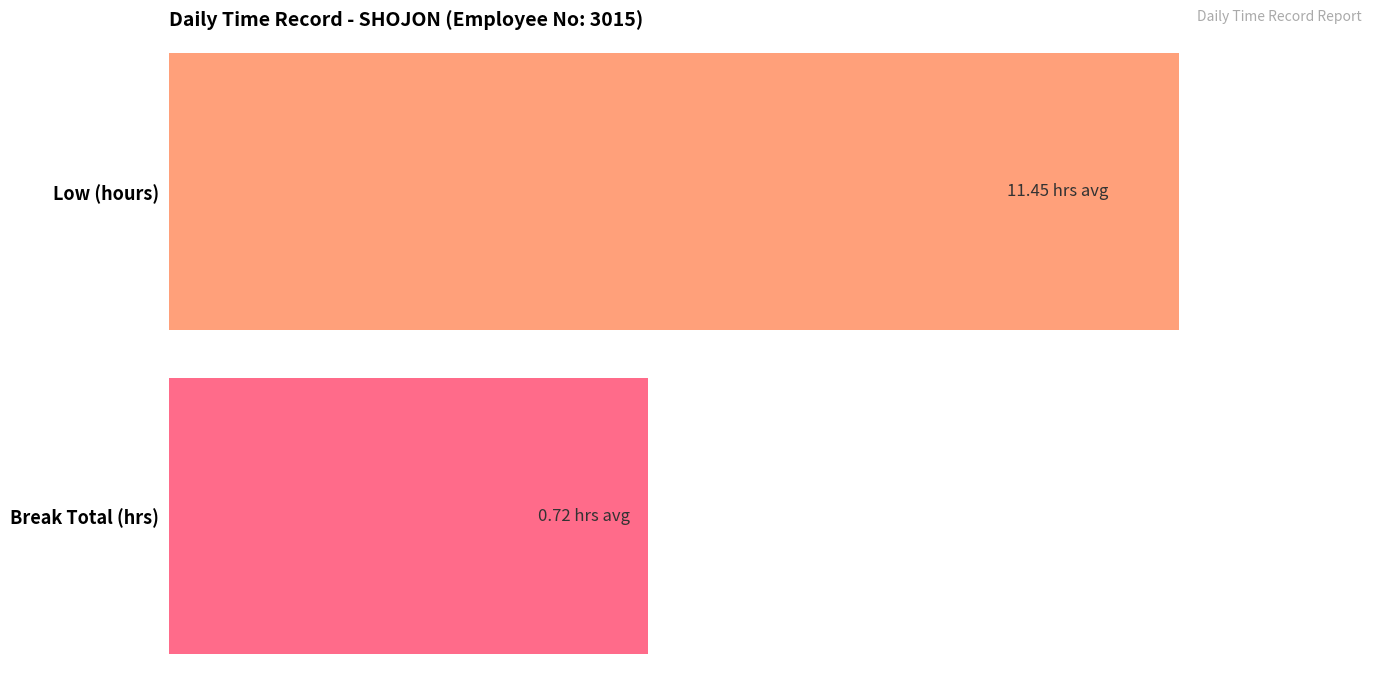

The value of Break Total (hrs) at 21 is 0.4. True or false?

False